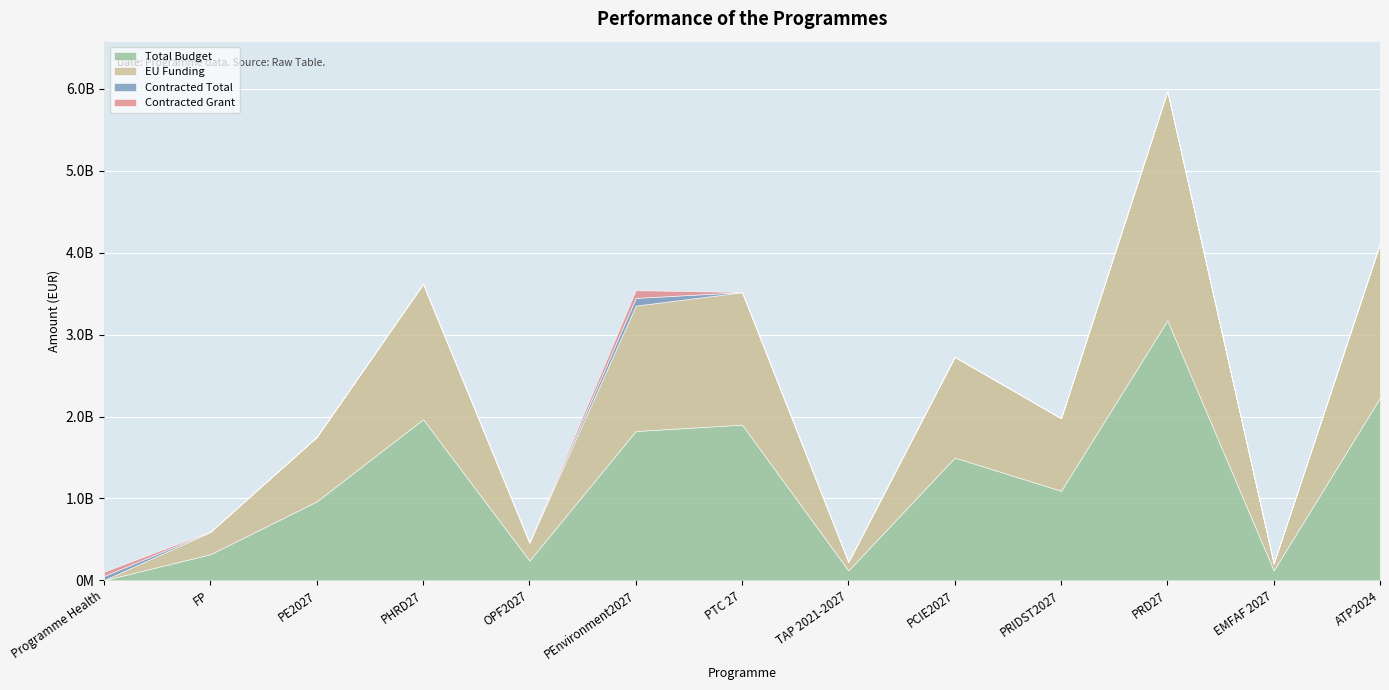

At how many categories does at least one series exceed 2386533317?

1